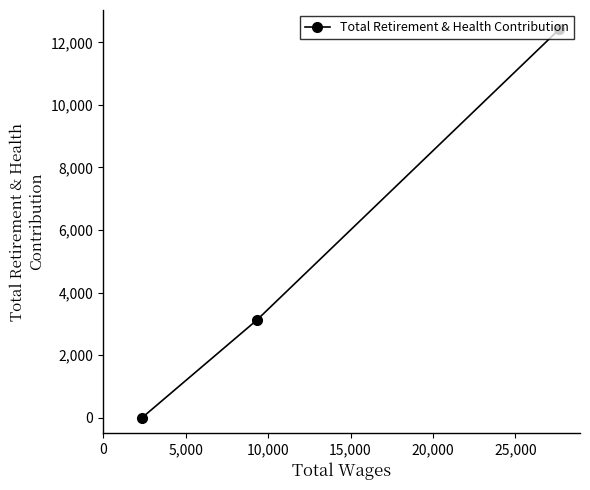

What is the greatest value displayed?

12417